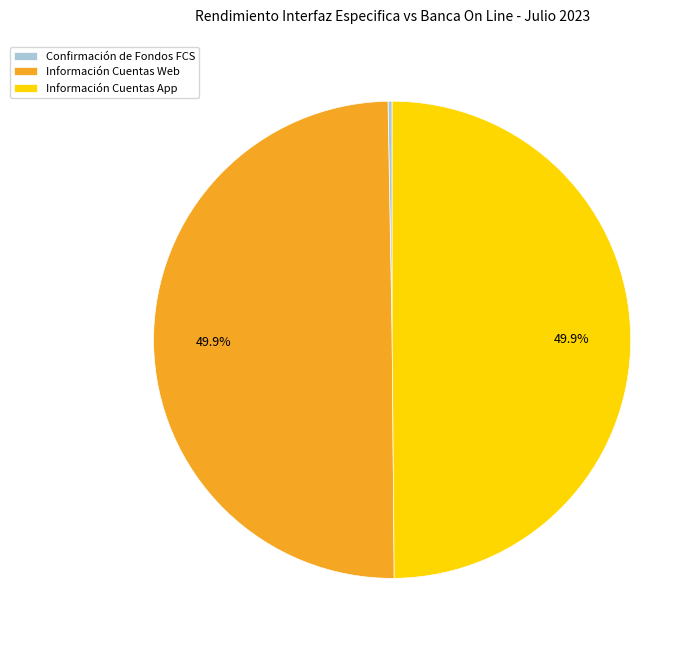

How much of the chart is everything except Información Cuentas Web?

50.1%